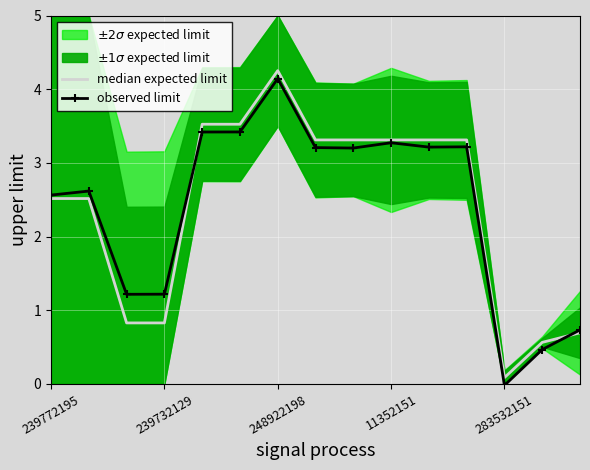

Rank the series by their maximum value, from lowest to highest.

observed limit, median expected limit